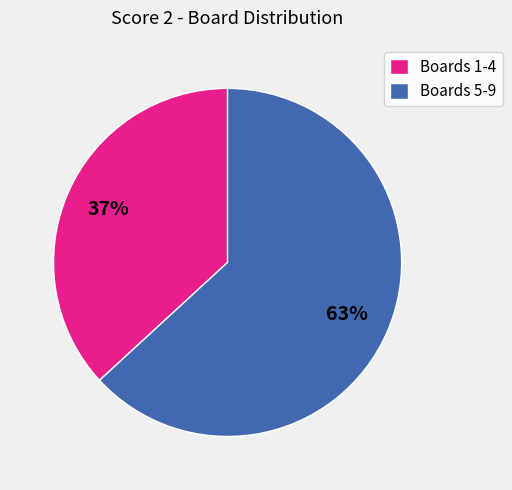

Is there any slice that represents more than half of the pie?

Yes